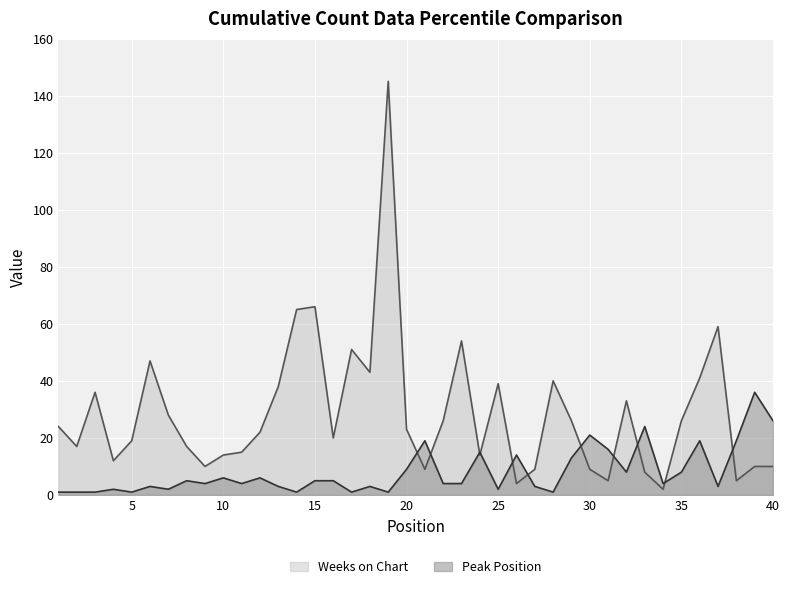

Where does the Peak Position series first go above 4?

8